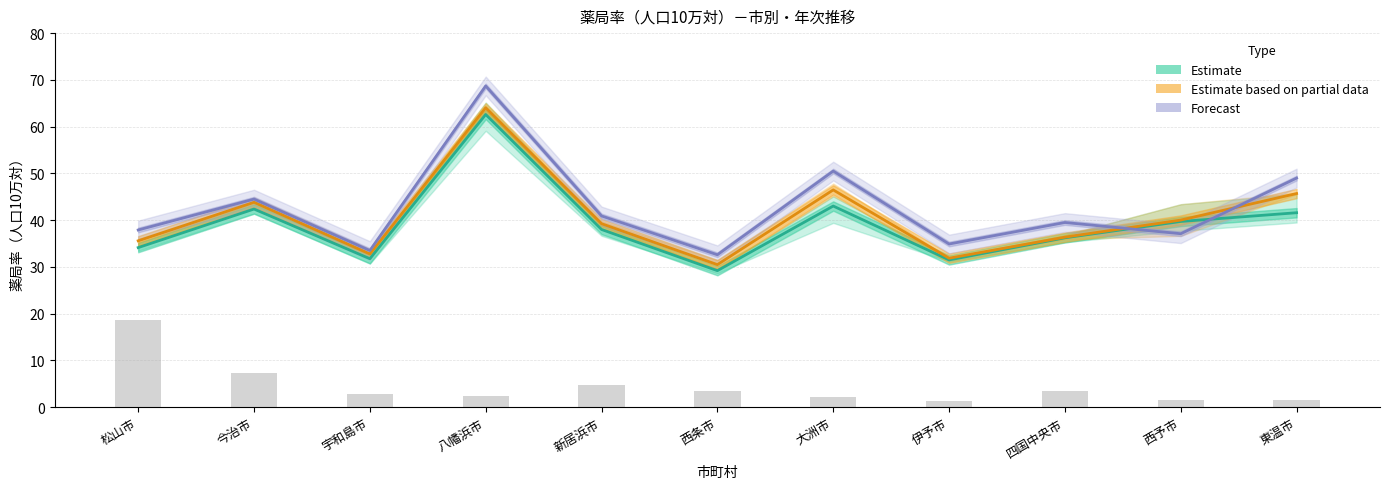

How many data points in Estimate are less than 38?

5